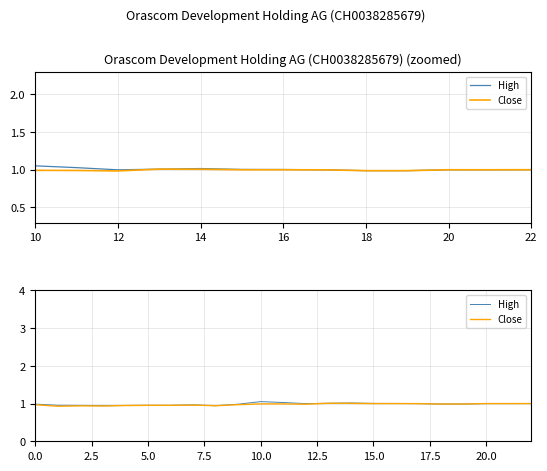

What value does the Close series have at 18?

1.0